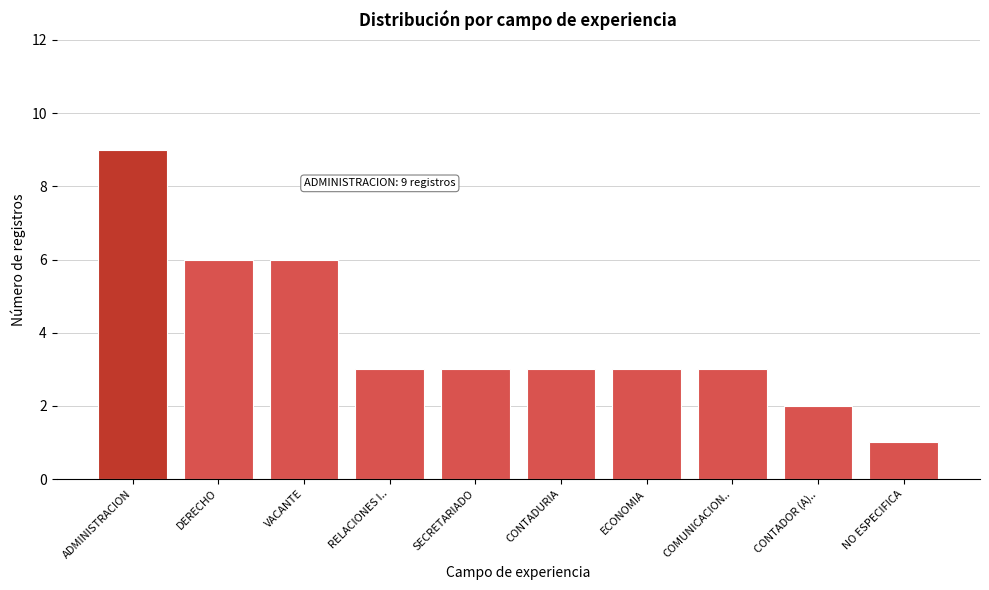

Reading left to right, extract all data points from this chart.

9	6	6	3	3	3	3	3	2	1